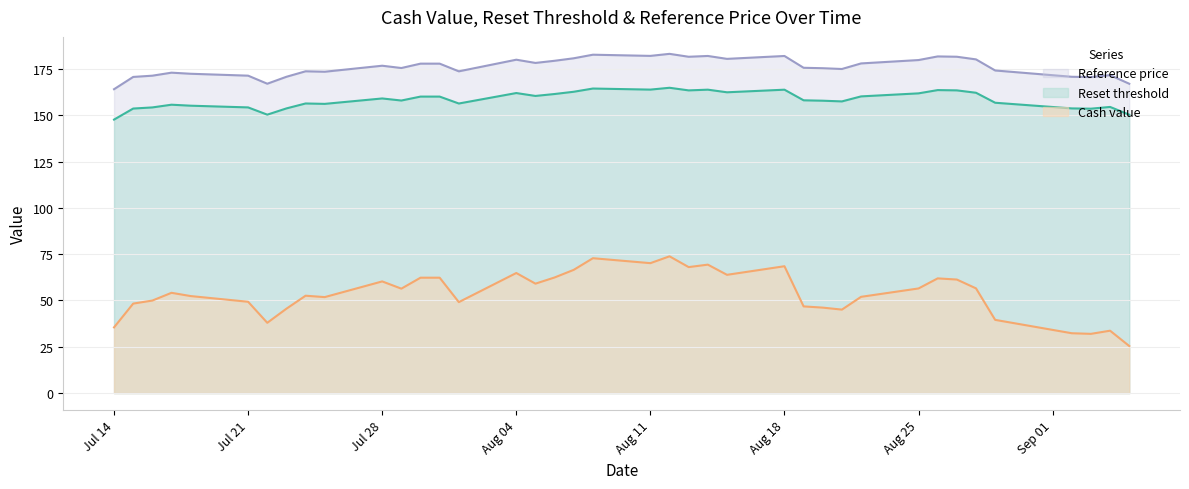

True or false: Cash value and Reset threshold cross at least once.

False